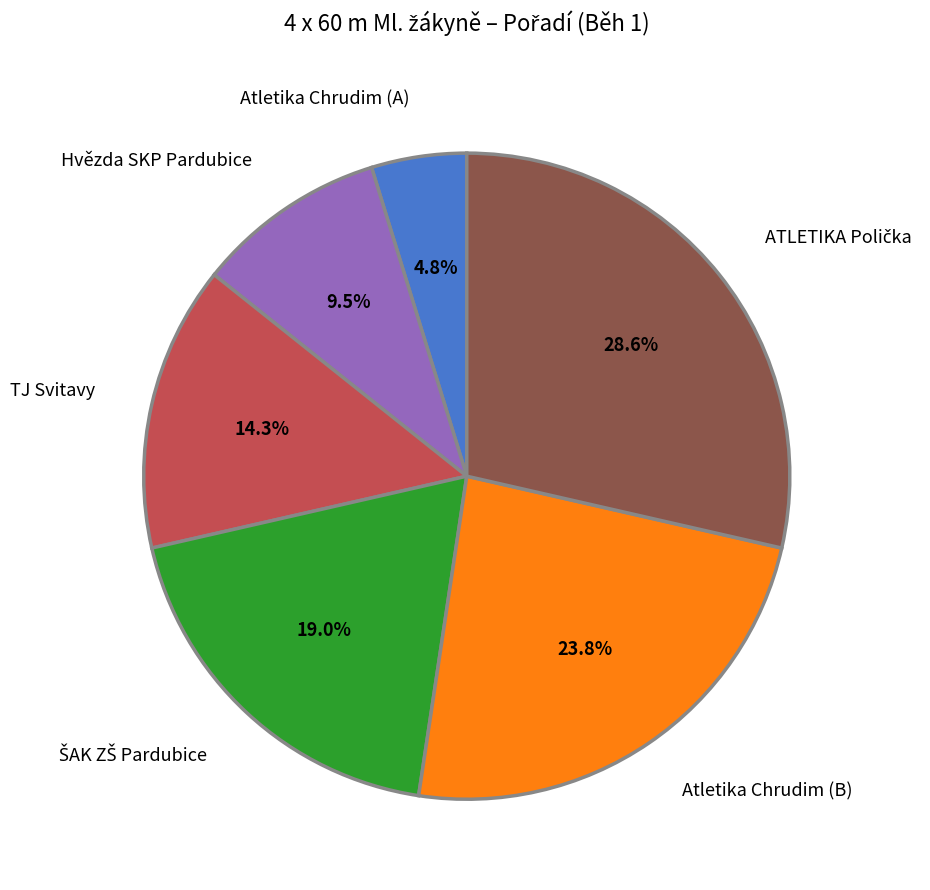

What is the smallest slice in the pie chart?

Atletika Chrudim (A)